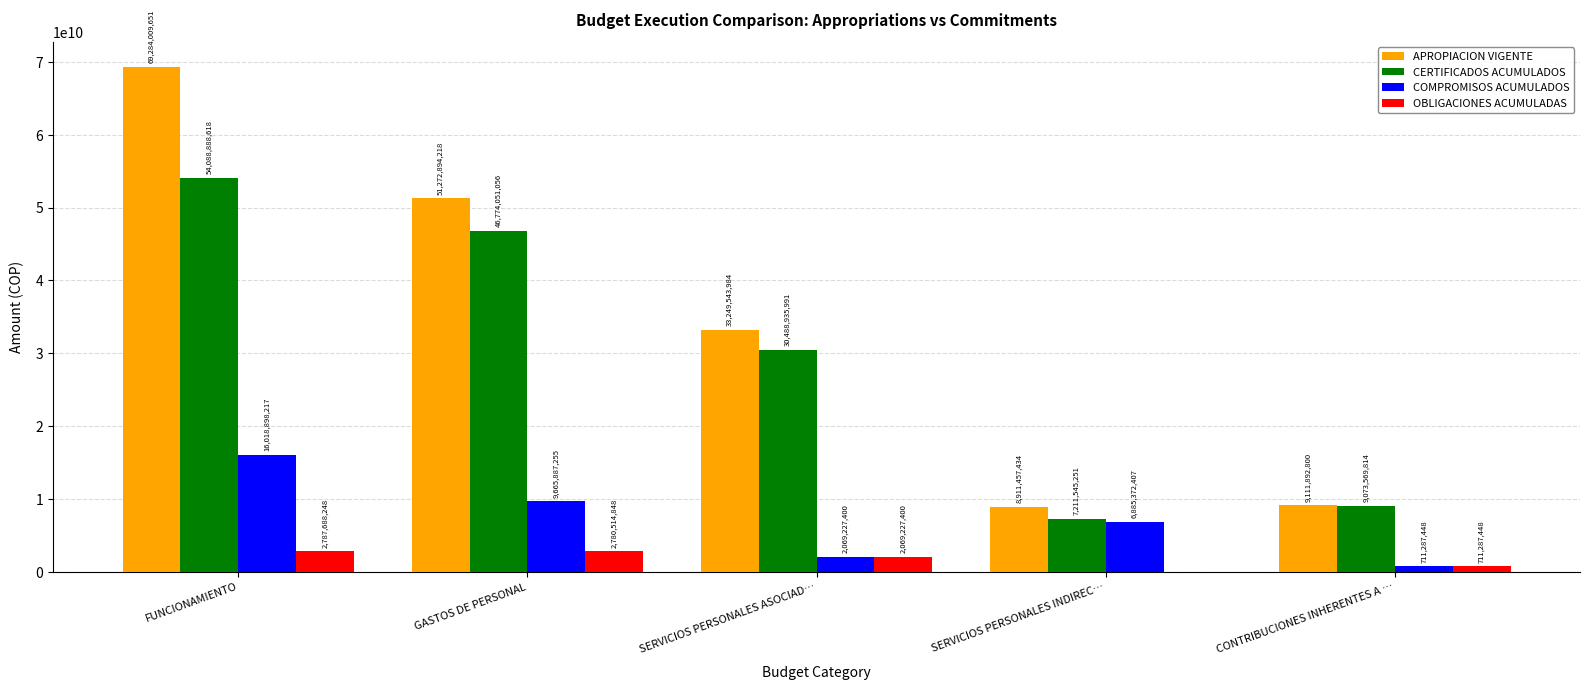

What is the spread (max minus min) of values at SERVICIOS PERSONALES ASOCIAD…?

31180316584